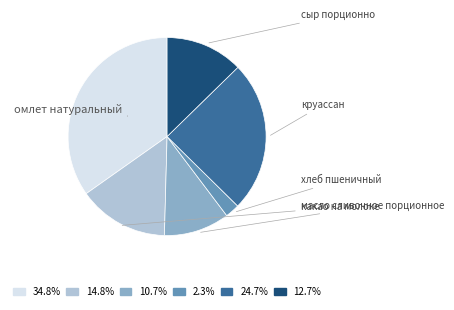

To the nearest percent, what is the difference between the омлет натуральный and какао на молоке slice percentages?

20%